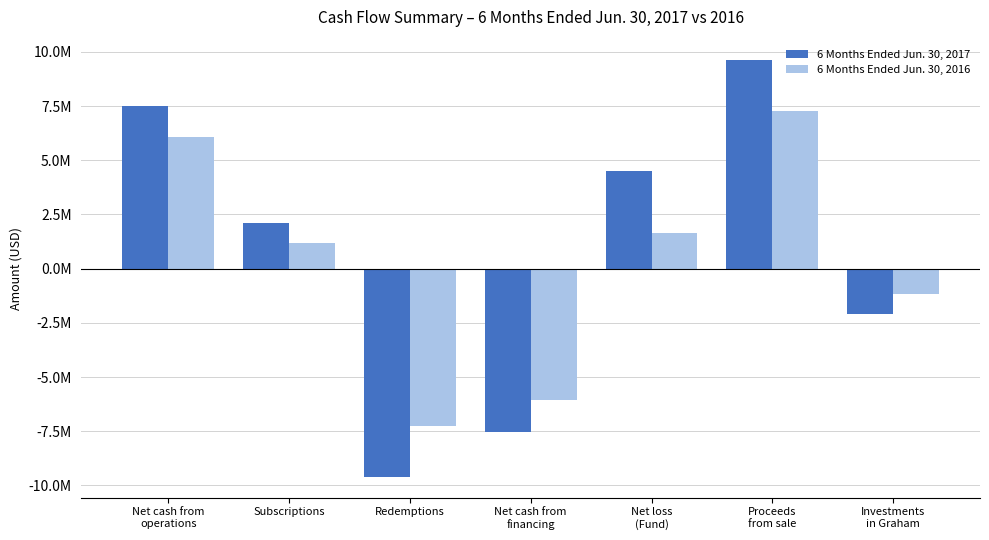

Does the chart contain stacked bars?

No